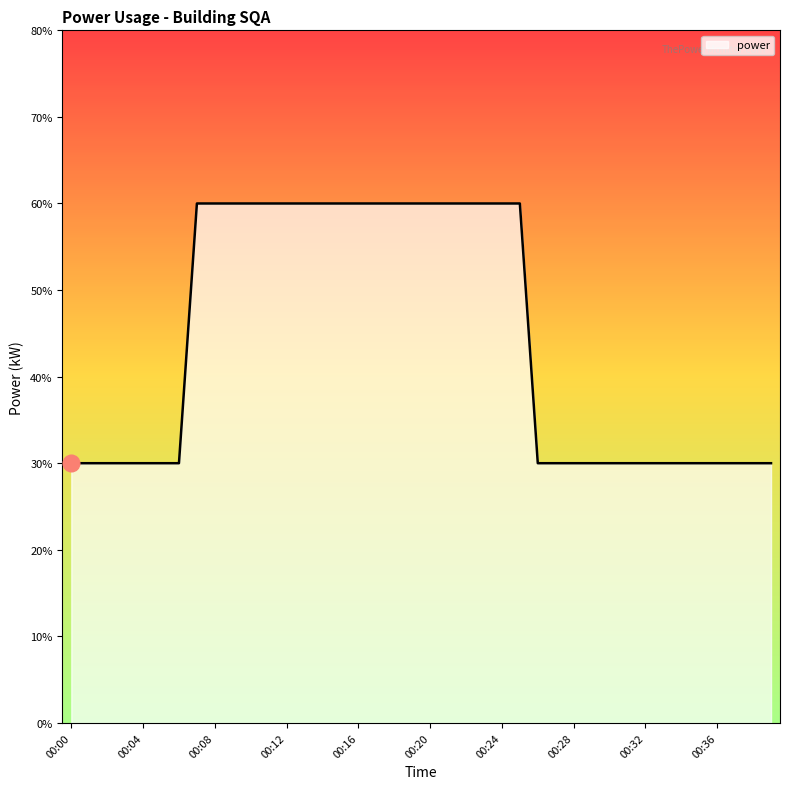

Does the chart have visible grid lines?

No